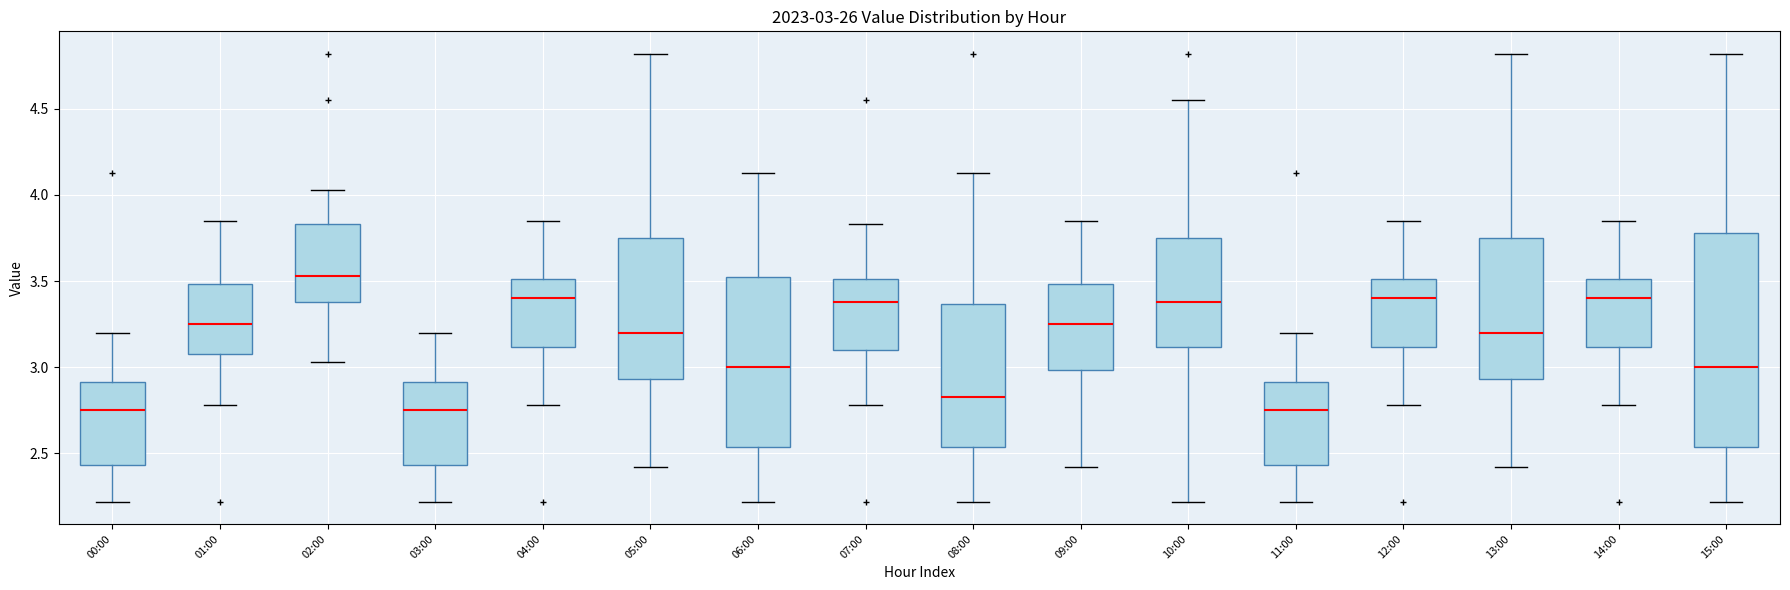

Which box has the highest median line?

02:00